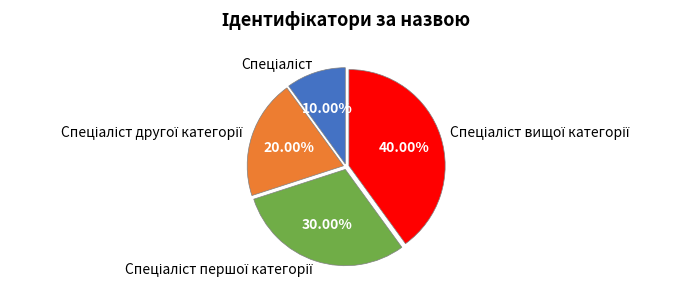

How many segments does this pie chart have?

4